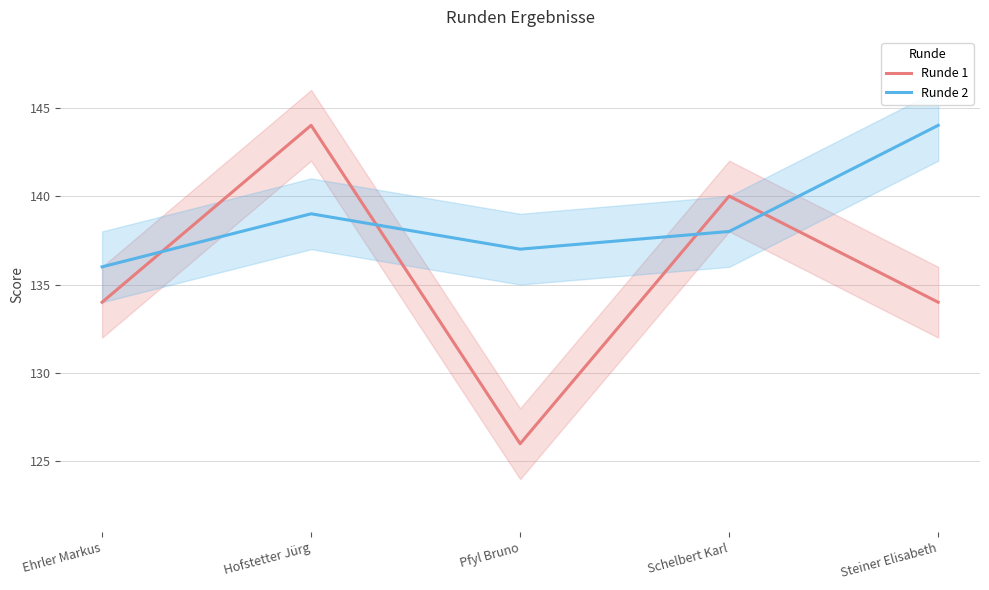

At which label does Runde 2 reach its minimum?

Ehrler Markus